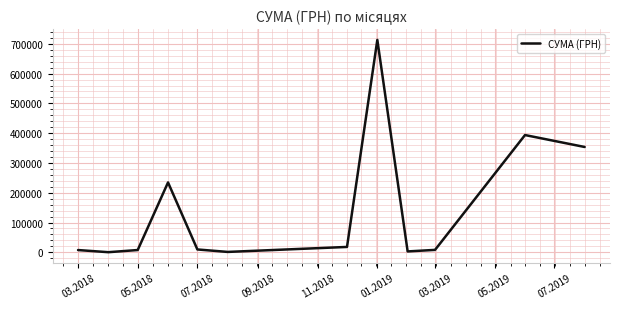

What is the greatest value displayed?

713149.4